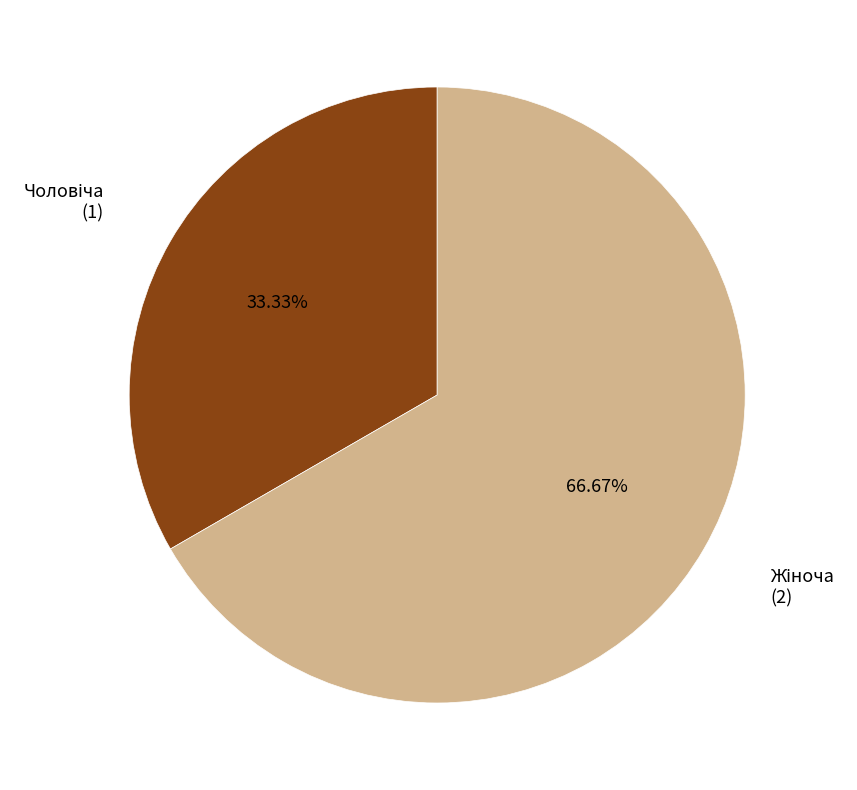

Is there a majority slice in this chart?

Yes